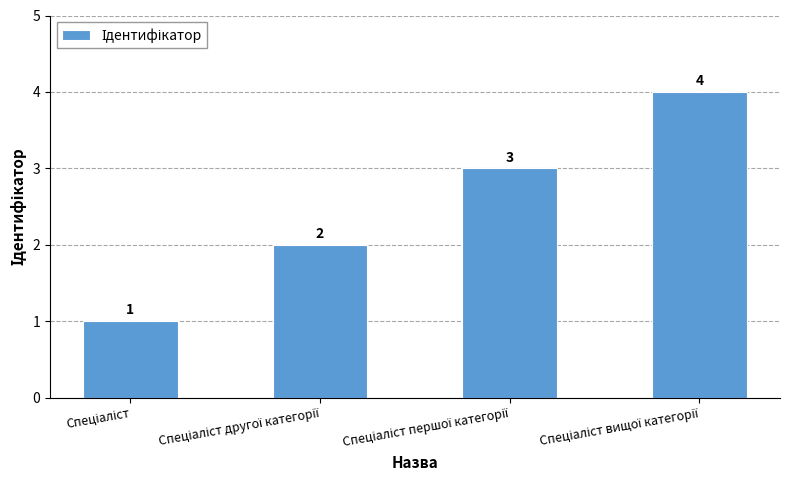

Count the values in the range 2 to 4.

3